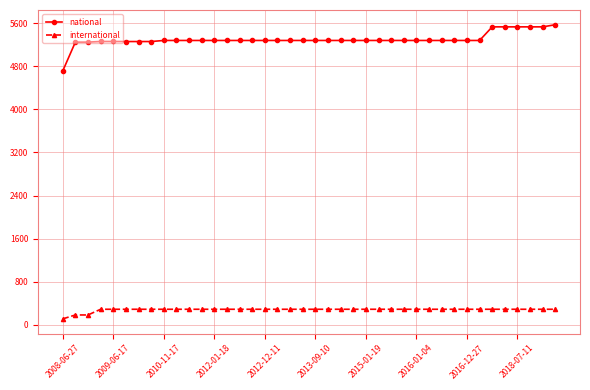

Which series has the widest spread of values?

national